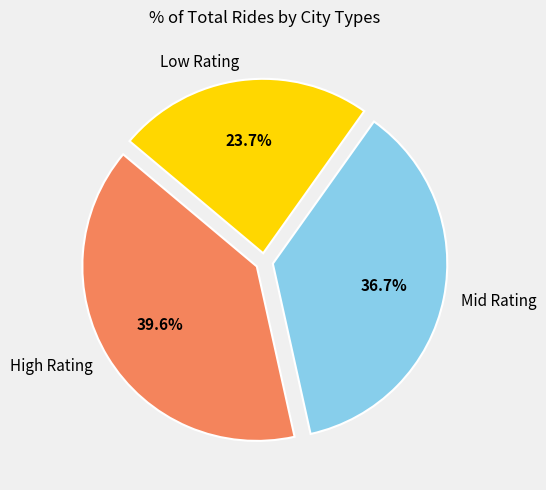

Is there a majority slice in this chart?

No